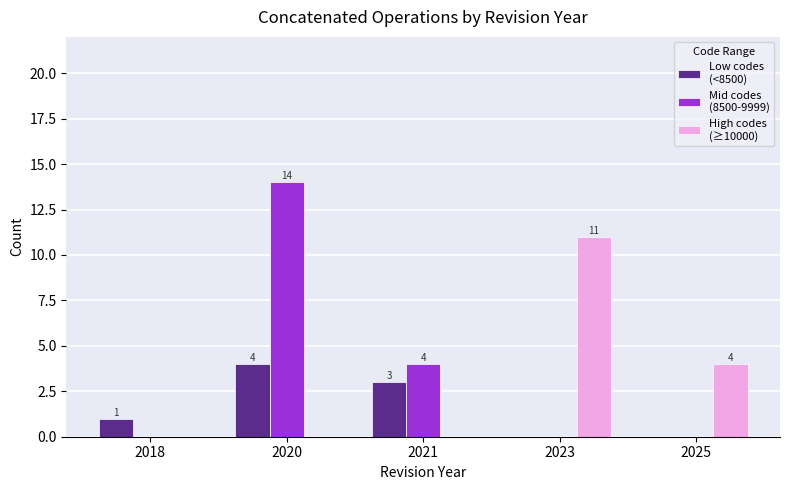

What is the total value across all series at 2020?

18